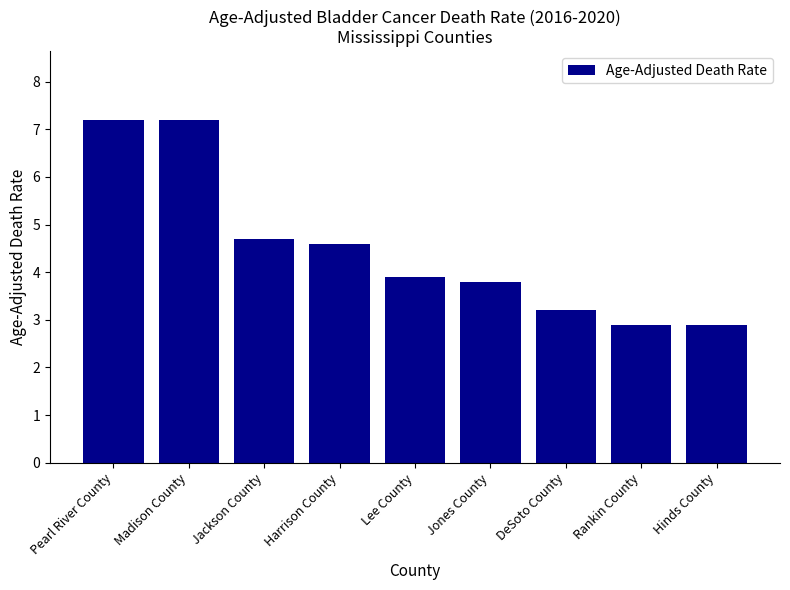

How many values are below 3?

2